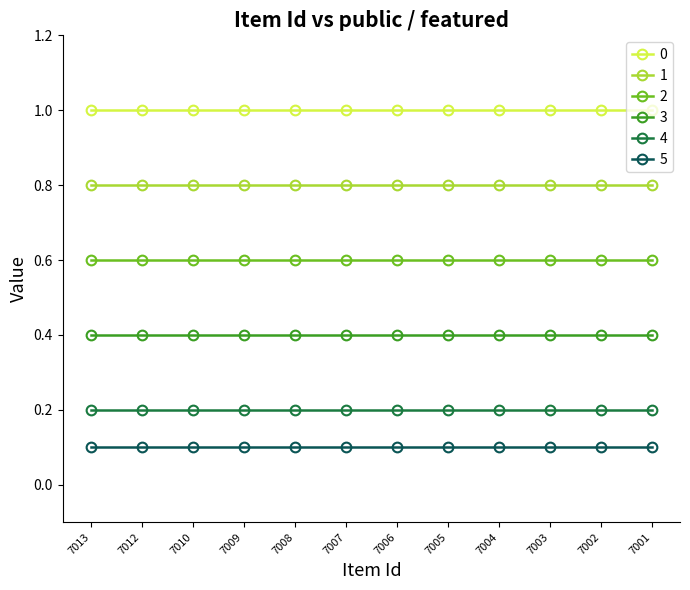

True or false: 2 and 4 cross at least once.

False